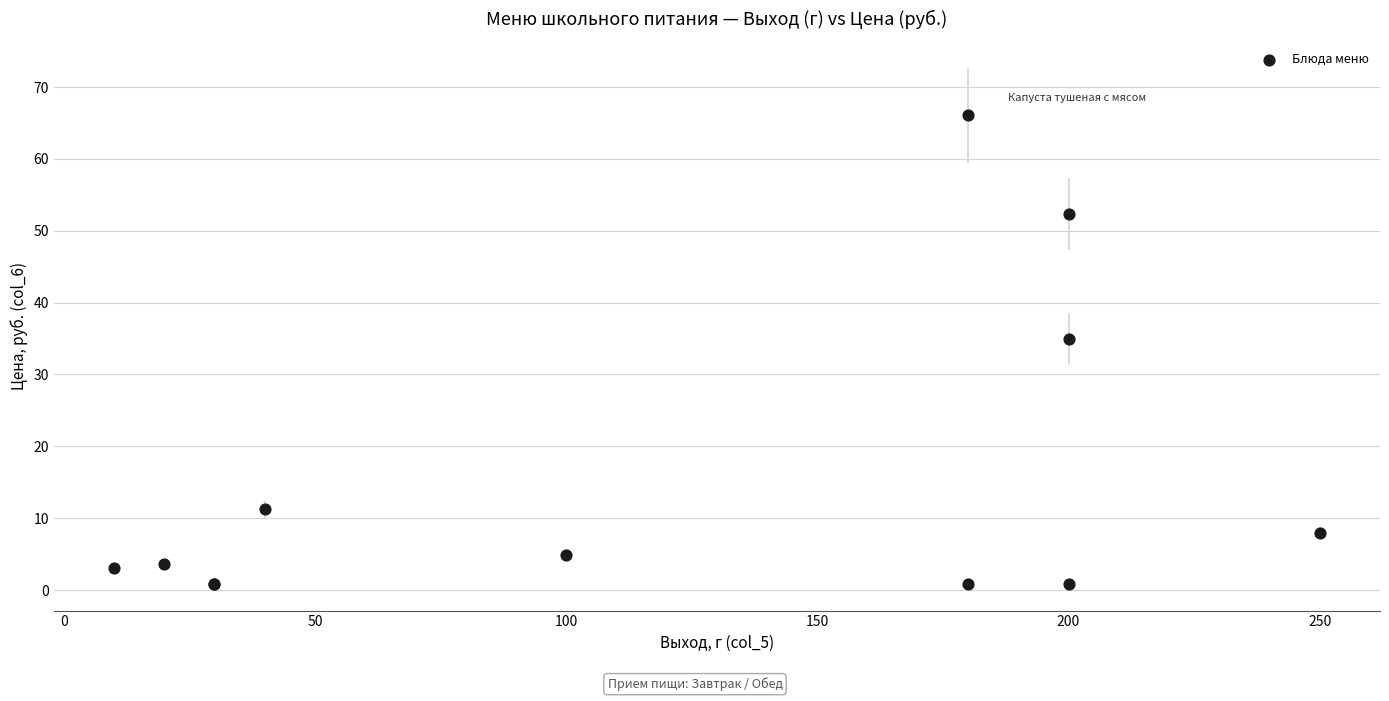

What Y value in the scatter plot is closest to 33?

35.0